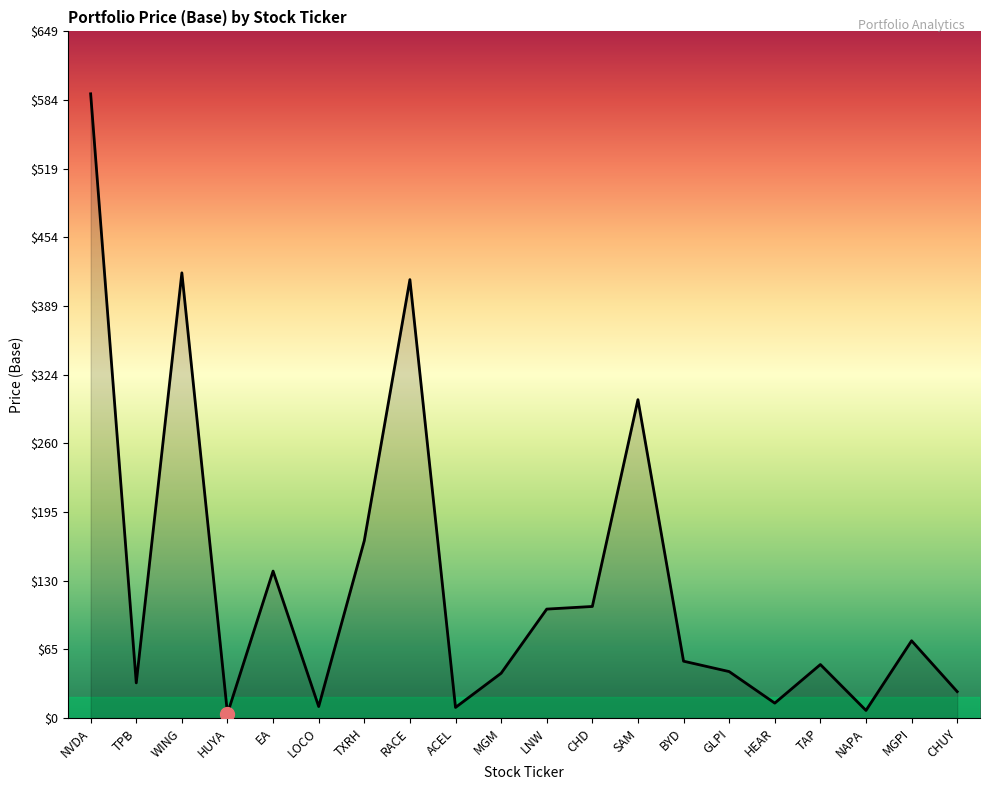

Which category has the highest value across all series?

NVDA